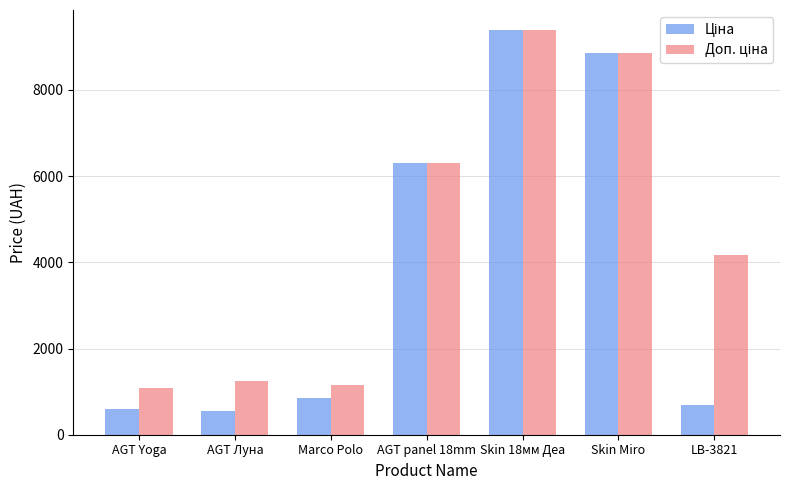

What is the minimum value shown in the chart?

539.0